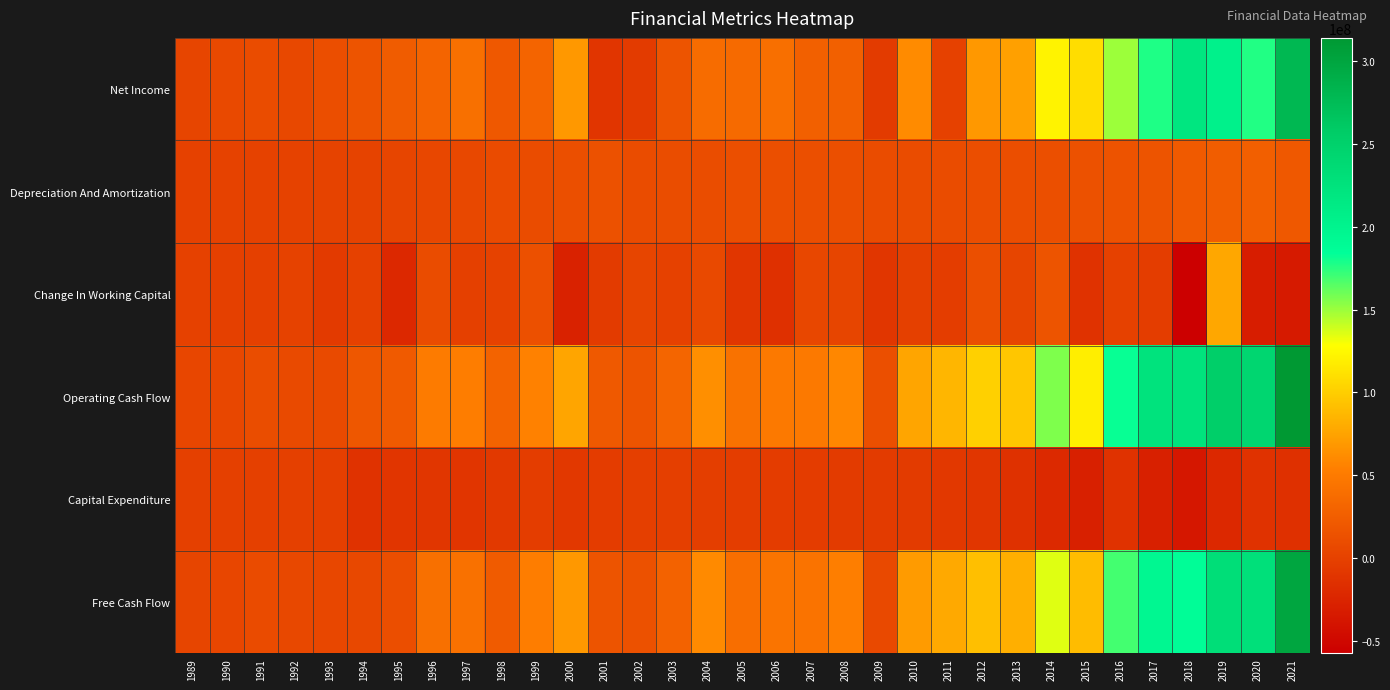

Between 1992 and 2019, which series saw the biggest shift?

Operating Cash Flow